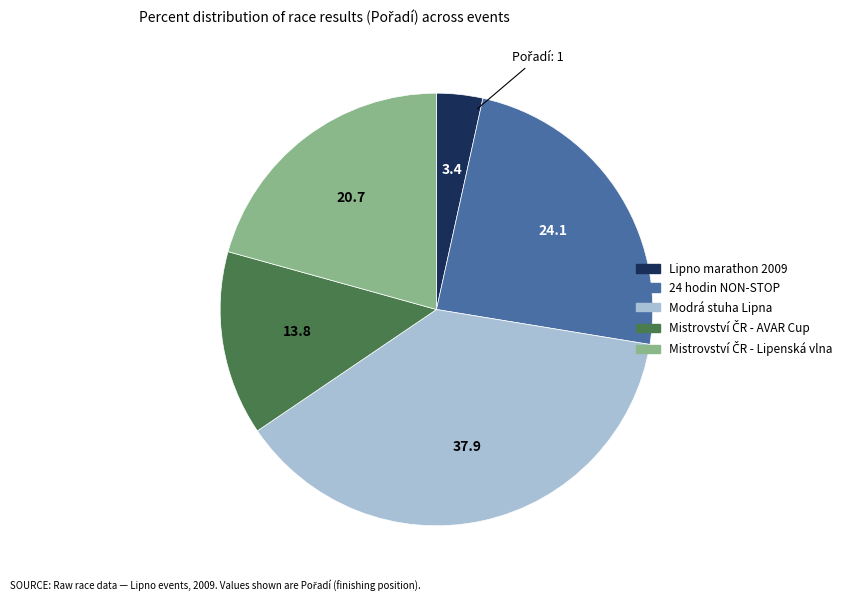

What is the largest slice in the pie chart?

Modrá stuha Lipna